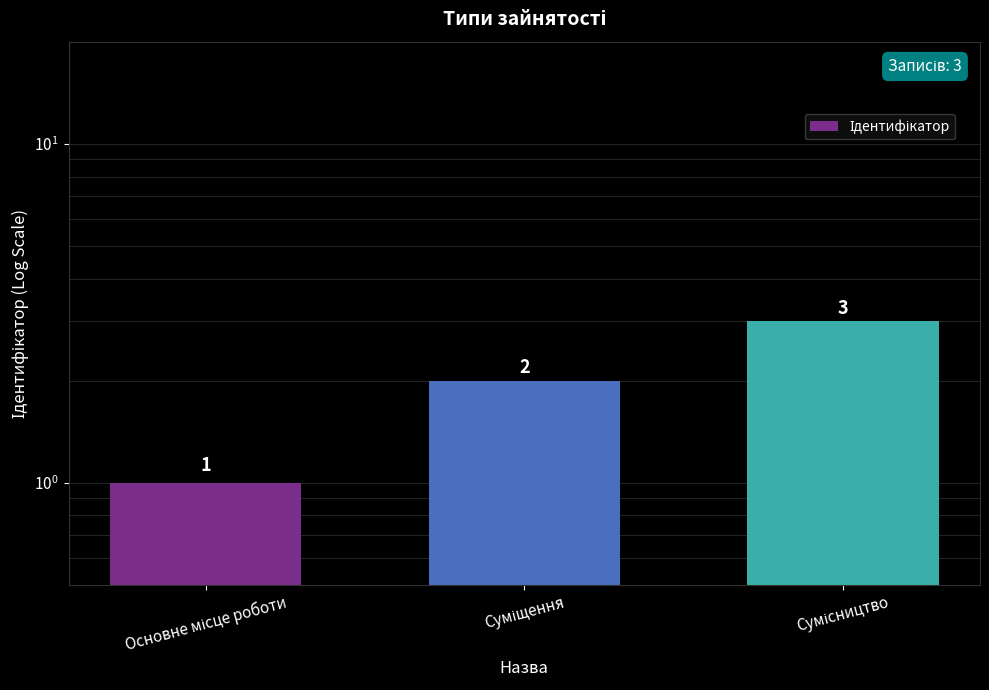

What is the label of the 2nd bar from the left?

Суміщення